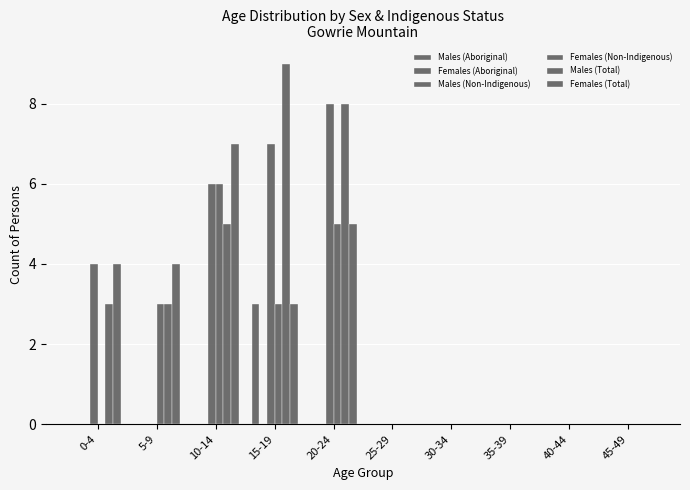

Reading left to right, list all the values displayed in this chart.

Males (Aboriginal): 0	0	0	3	0	0	0	0	0	0
Females (Aboriginal): 0	0	0	0	0	0	0	0	0	0
Males (Non-Indigenous): 4	0	6	7	8	0	0	0	0	0
Females (Non-Indigenous): 0	3	6	3	5	0	0	0	0	0
Males (Total): 3	3	5	9	8	0	0	0	0	0
Females (Total): 4	4	7	3	5	0	0	0	0	0